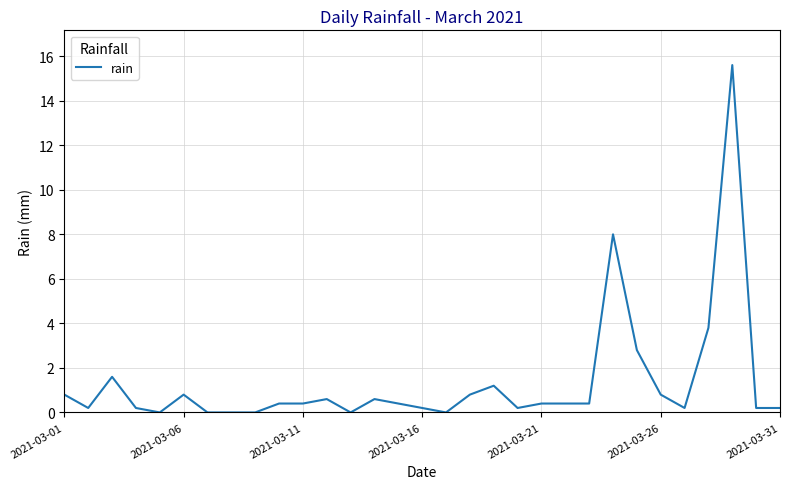

What is the greatest value displayed?

15.6